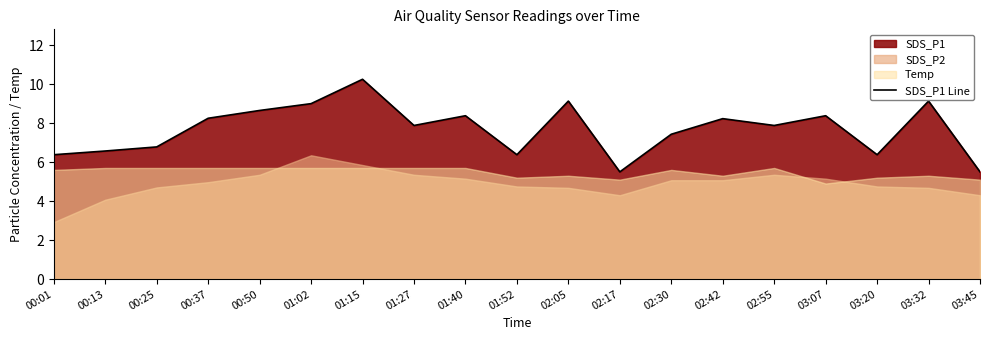

The value at 02:42 is 8.2. True or false?

True